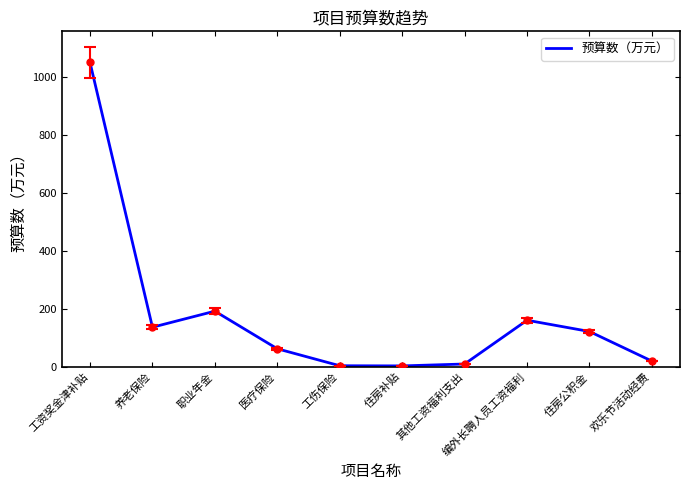

What is the difference between the second highest and minimum values?

189.0